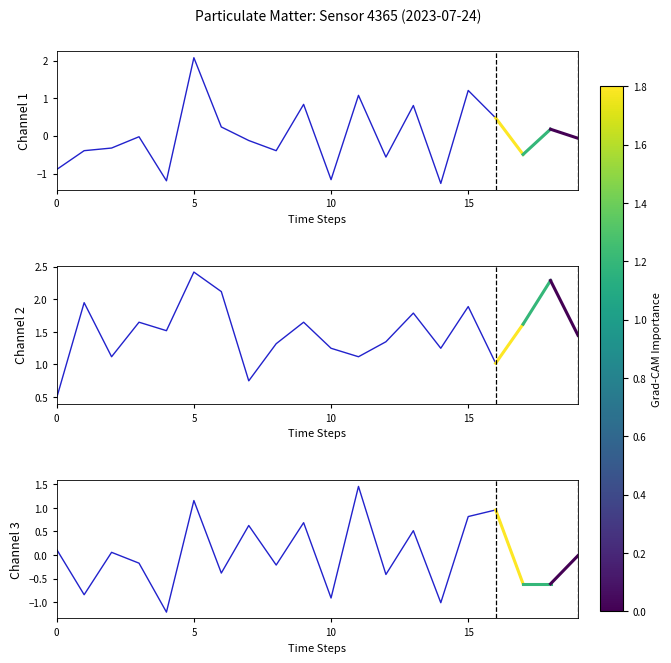

What is the sum of all Channel 2 values?

30.0